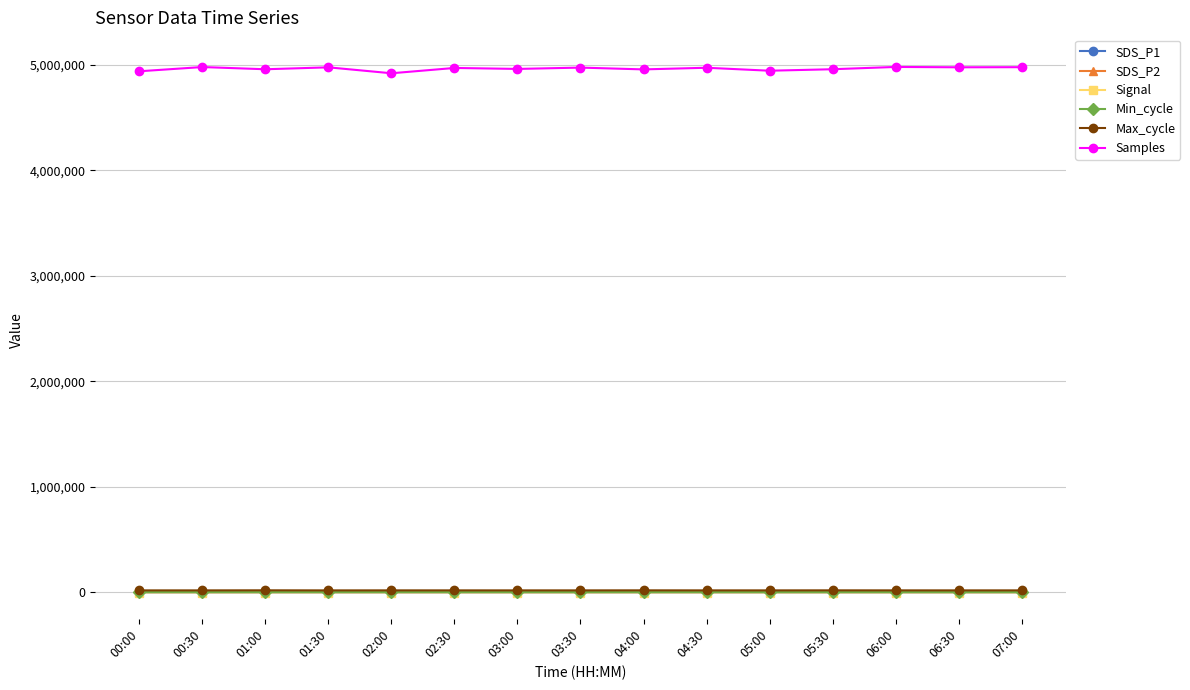

What is the label of the 13th point from the right?

01:00